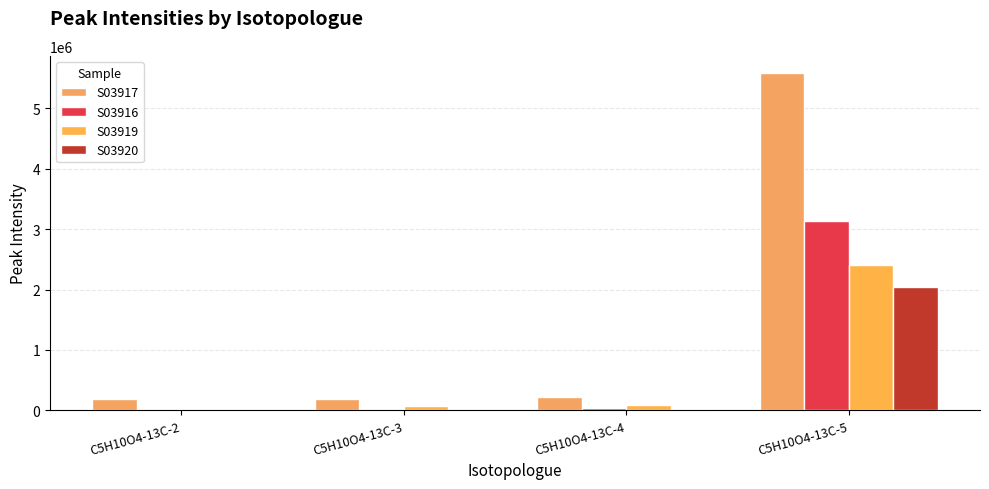

Does the chart contain stacked bars?

No